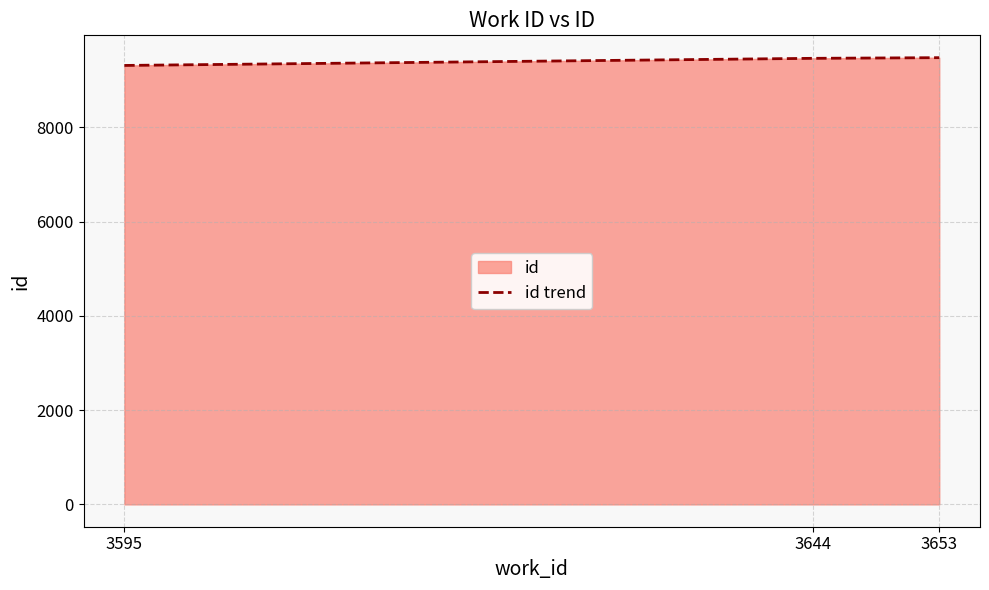

Approximately how many times larger is the value at 3595 compared to 3644?

1.0